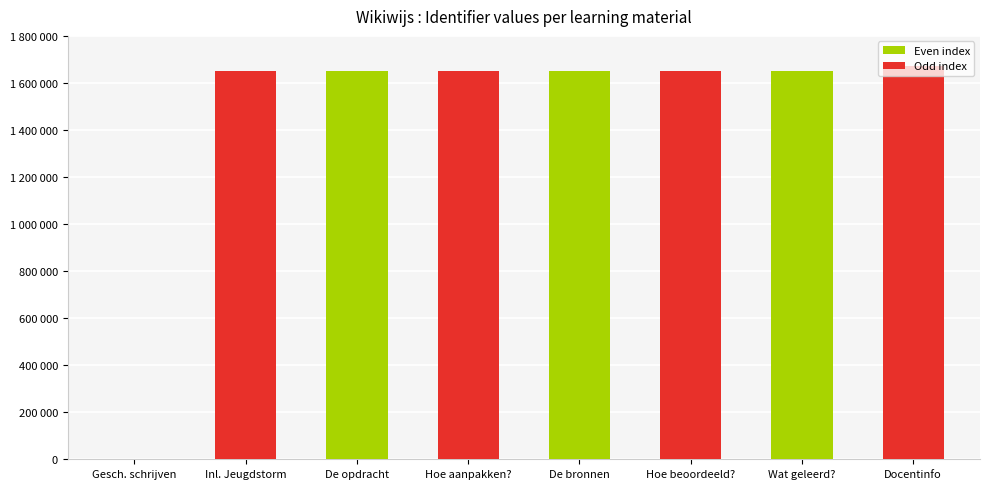

Approximately how many times larger is the value at Hoe aanpakken? compared to Hoe beoordeeld??

1.0